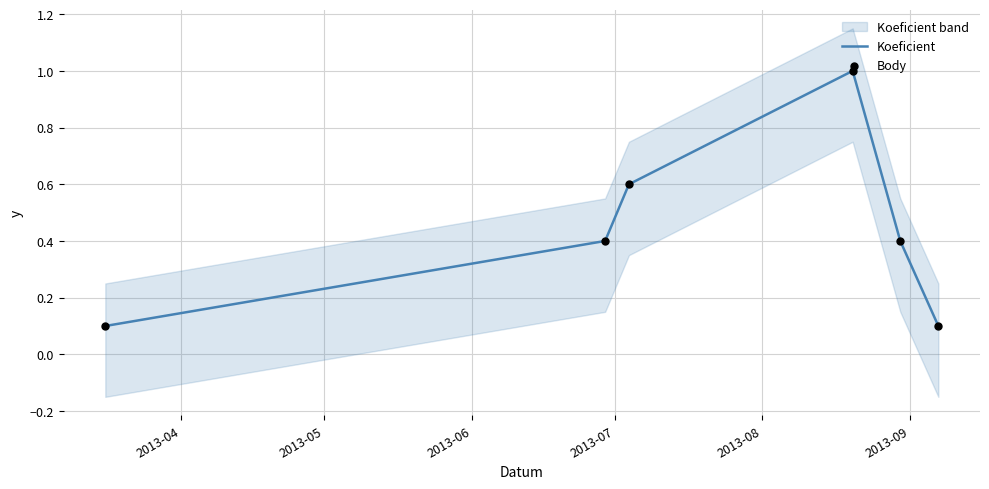

What is the maximum value for Koeficient?

1.0